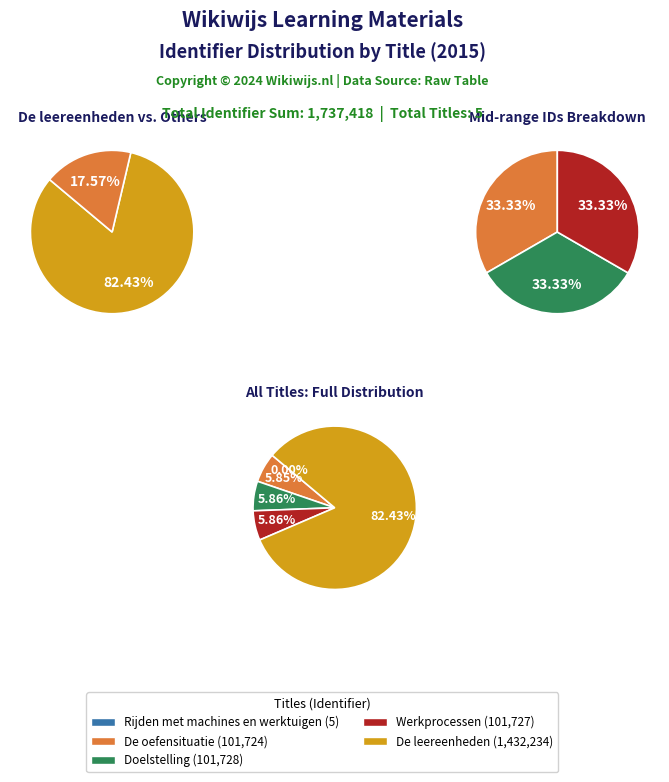

Count the number of slices in the pie.

5